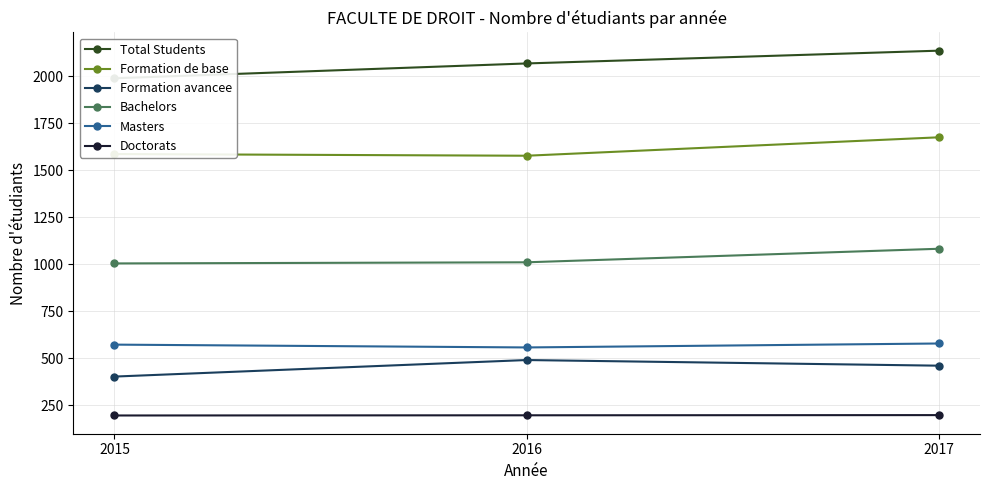

What are all the series names shown in the legend?

Total Students, Formation de base, Formation avancee, Bachelors, Masters, Doctorats